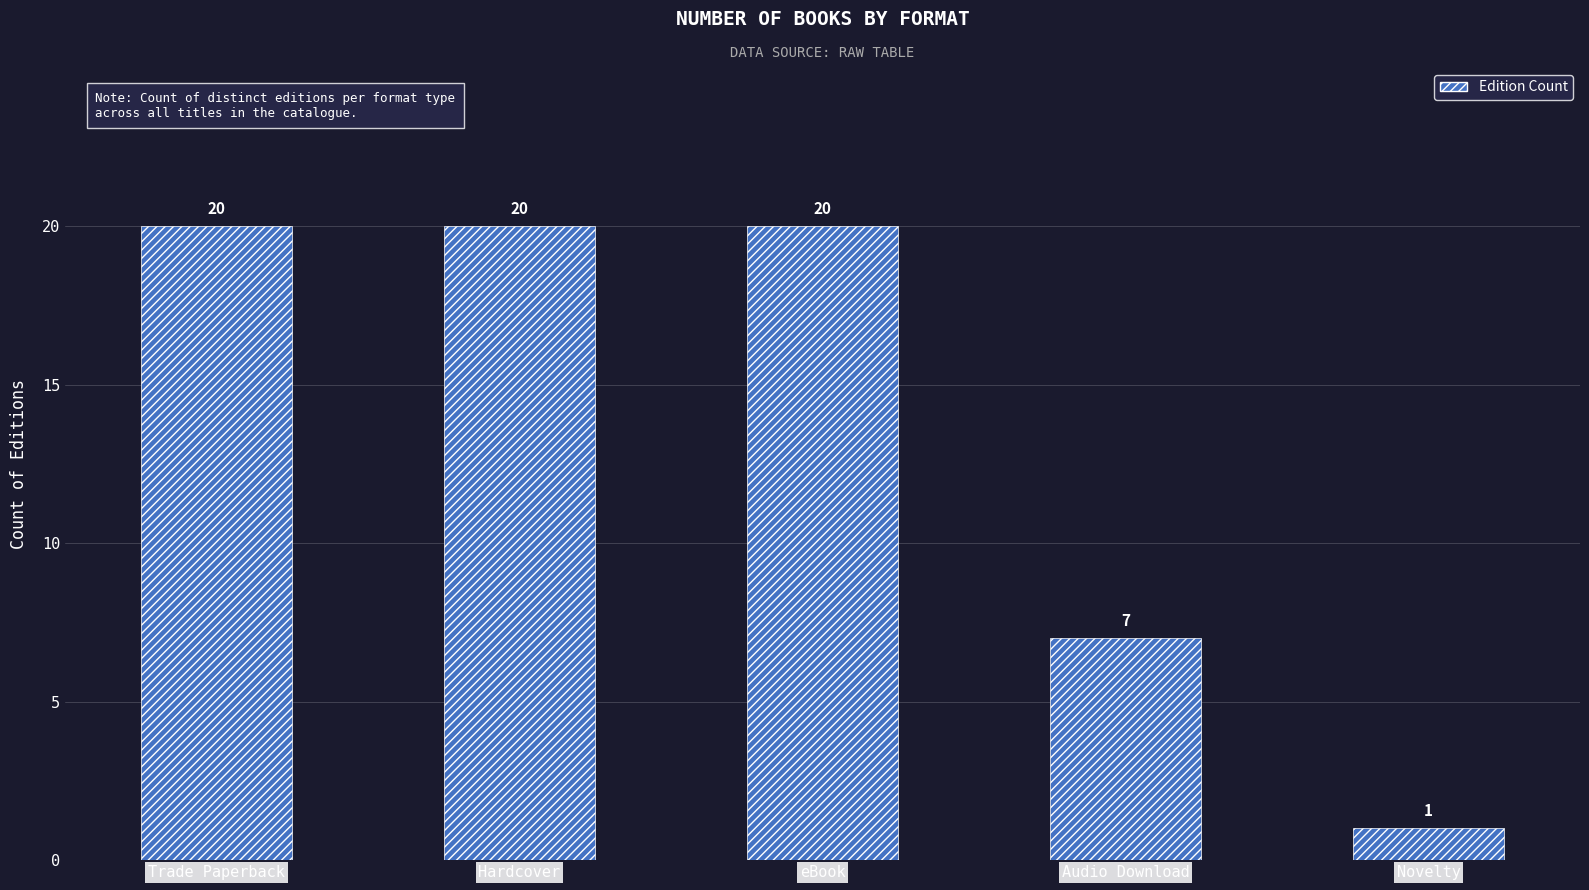

True or false: the data shows 20 at Trade Paperback.

True